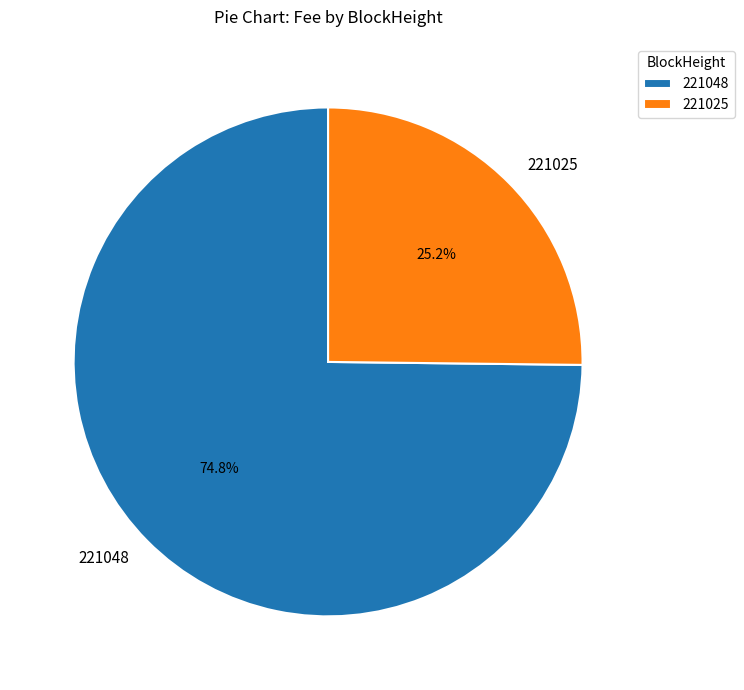

To the nearest percent, what percentage of the pie is 221048?

75%